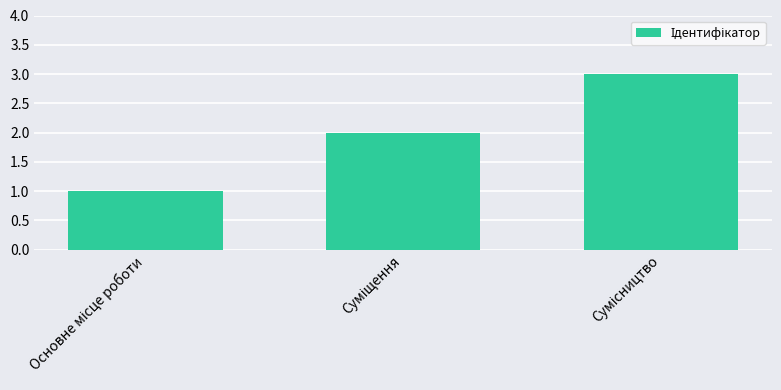

What is the greatest value displayed?

3